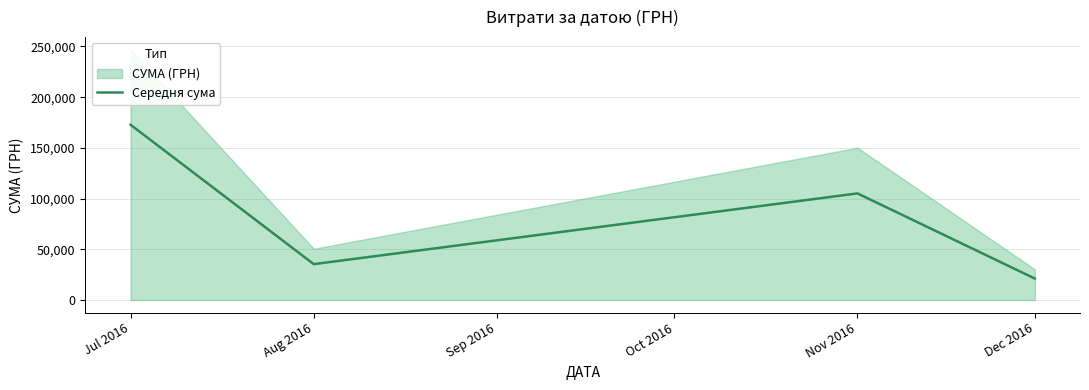

At which category does the data reach its first local valley?

Aug 2016